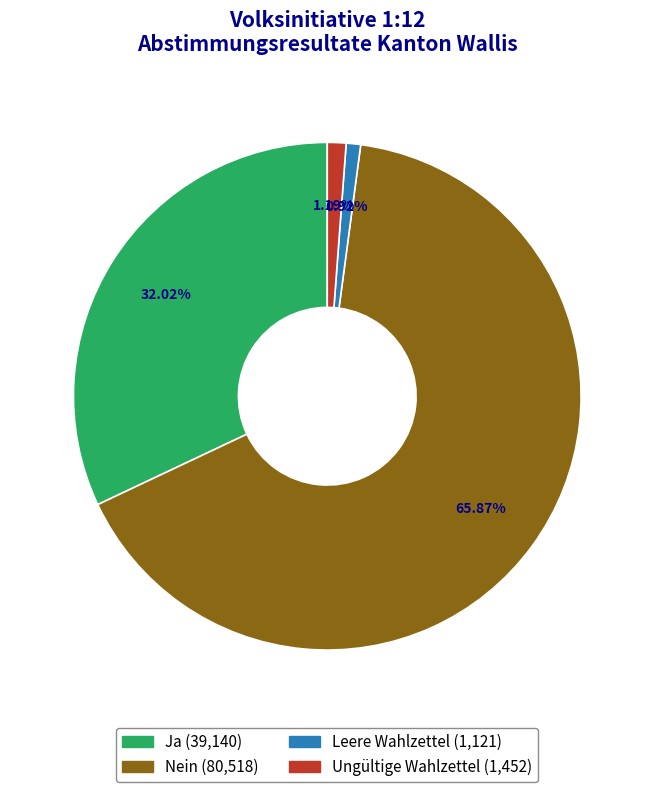

Does any single category account for the majority?

Yes